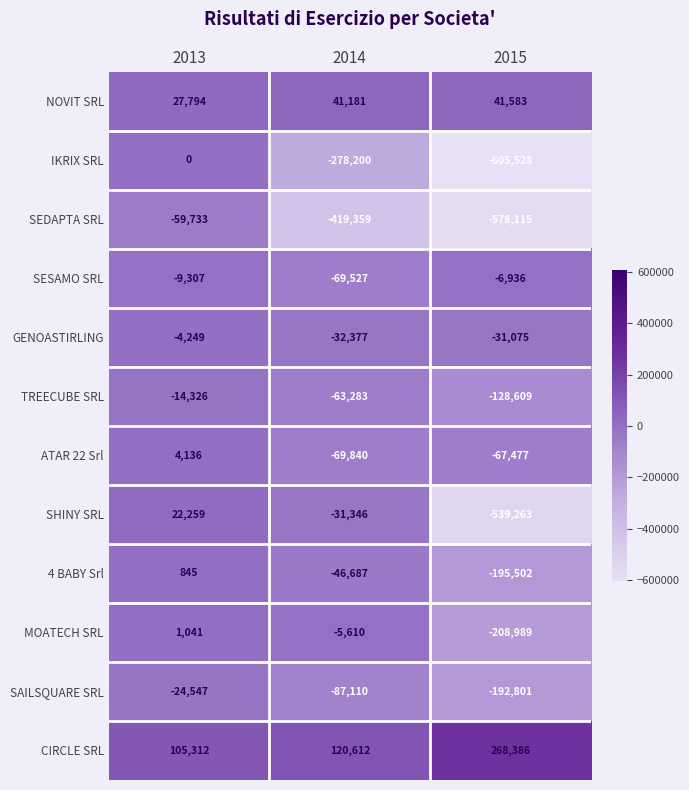

What is the difference between the SHINY SRL values at 2015 and 2013?

561522